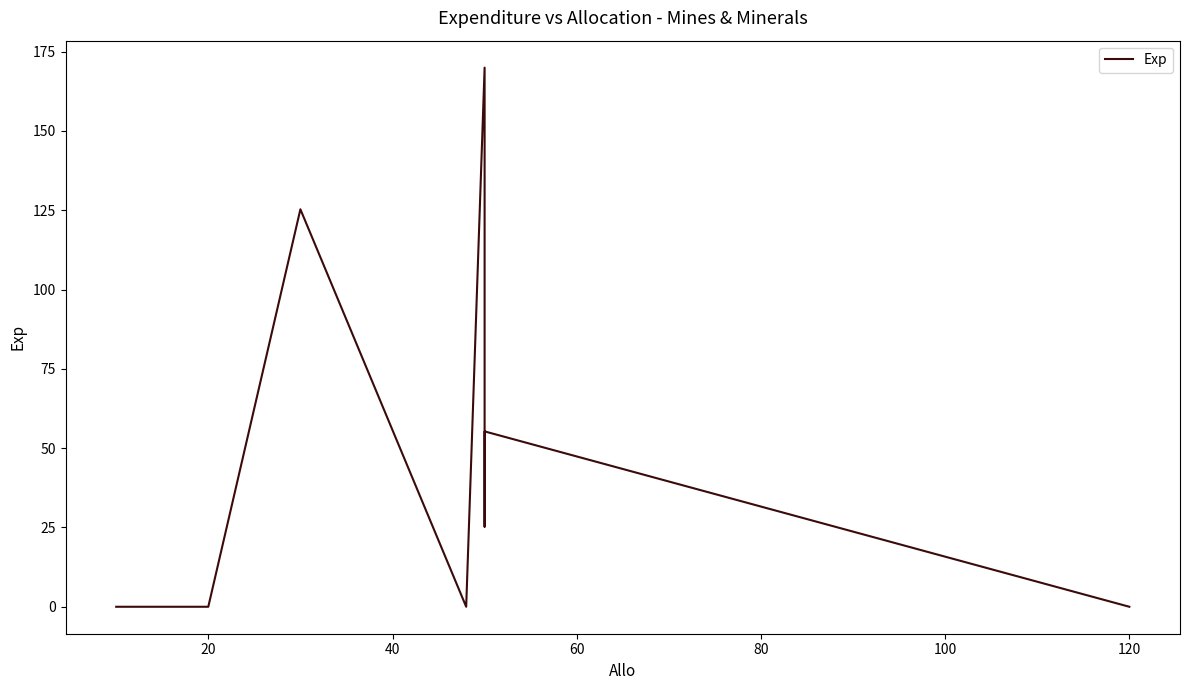

True or false: the data shows -96.6 at 0.

False